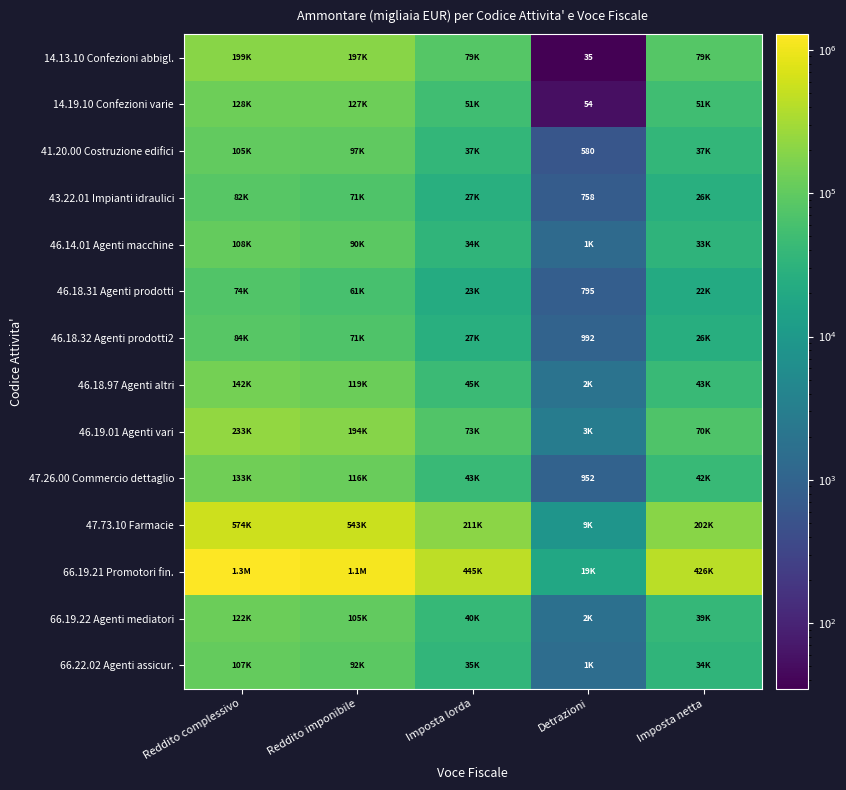

What is the total value across all series at Detrazioni?

41064